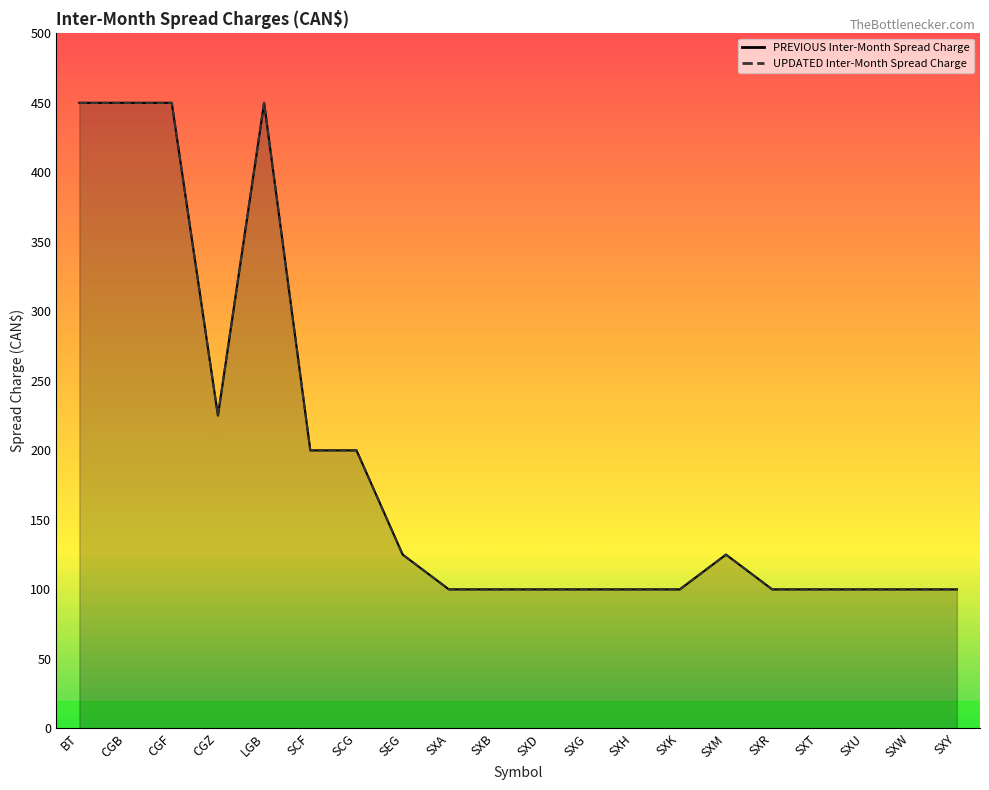

Is it true that PREVIOUS Inter-Month Spread Charge equals 125 at SEG?

True